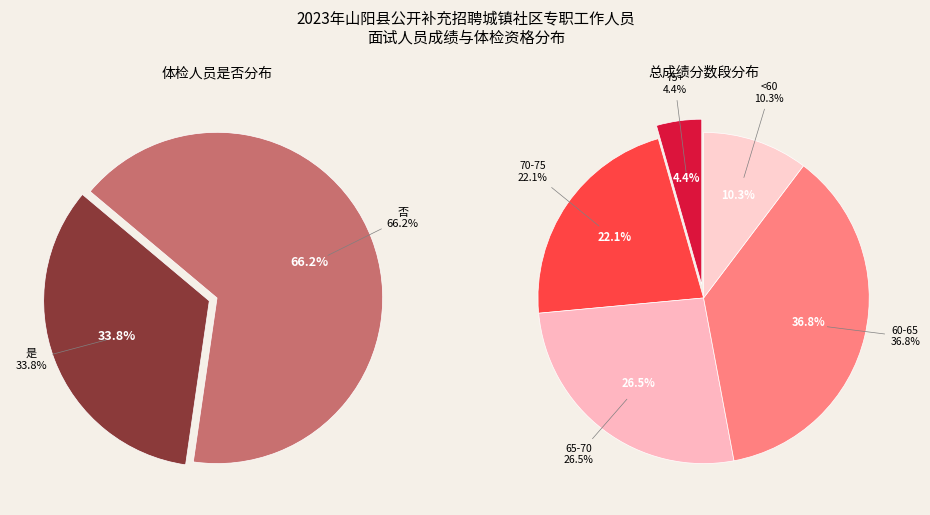

Is 是 the majority of the pie?

No